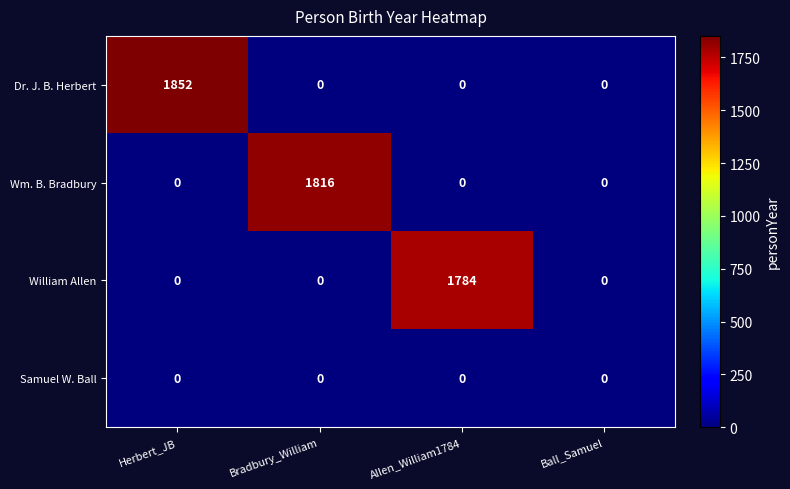

What is the difference between the maximum and minimum values in the William Allen series?

1784